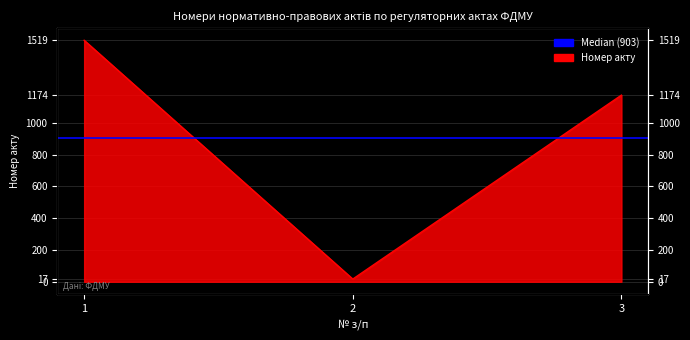

How many distinct data groups are displayed?

1